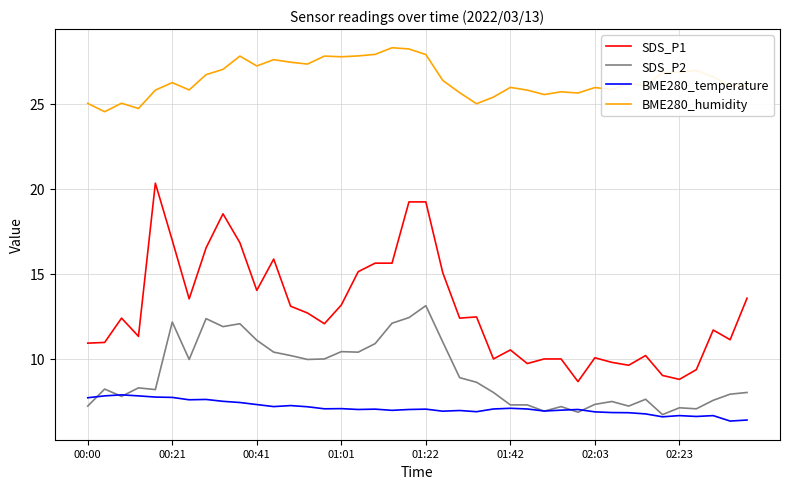

In BME280_humidity, how many points are lower than both neighbors (excluding endpoints)?

12